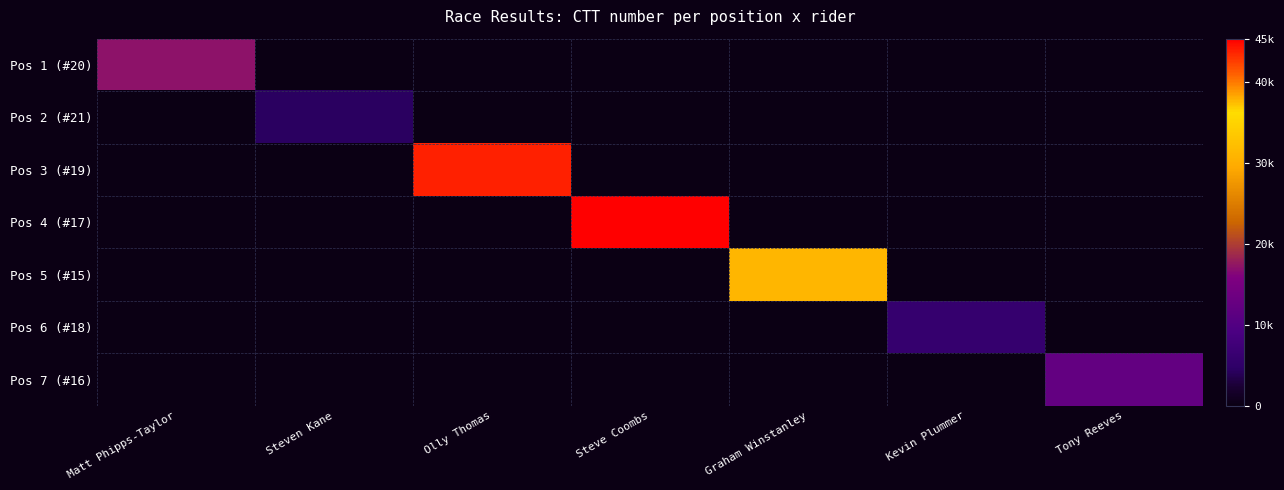

Which series has the largest range (max minus min)?

Pos 4 (#17)